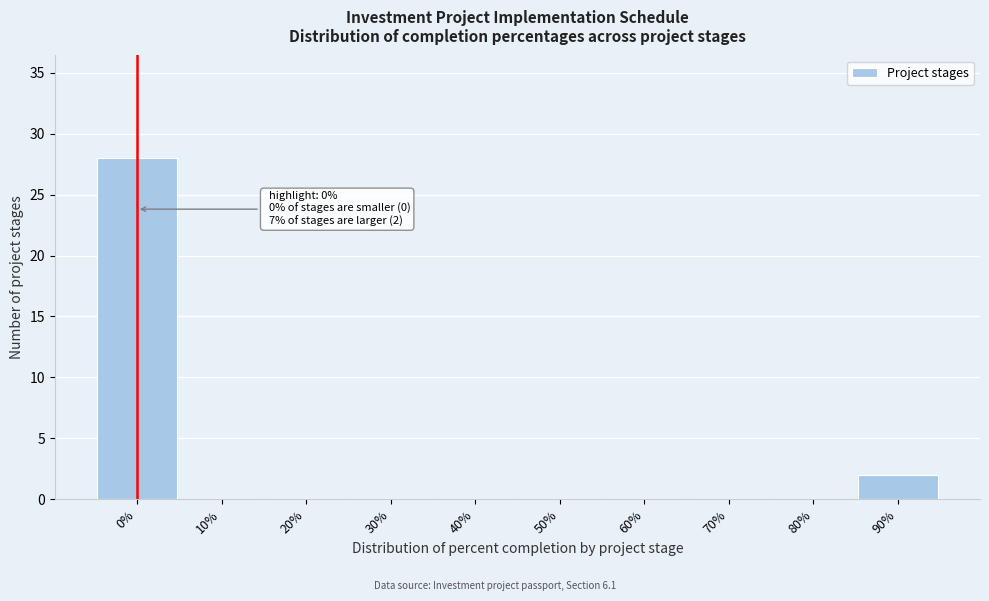

Reading left to right, extract all data points from this chart.

0%=28	10%=0	20%=0	30%=0	40%=0	50%=0	60%=0	70%=0	80%=0	90%=2